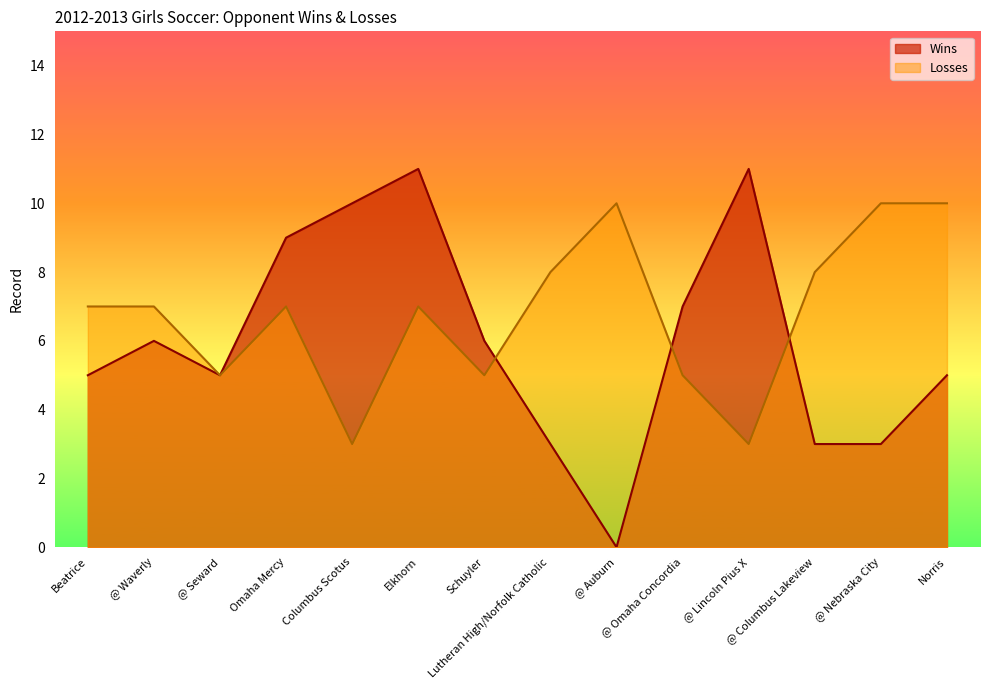

How many data points in Losses are less than 7?

5